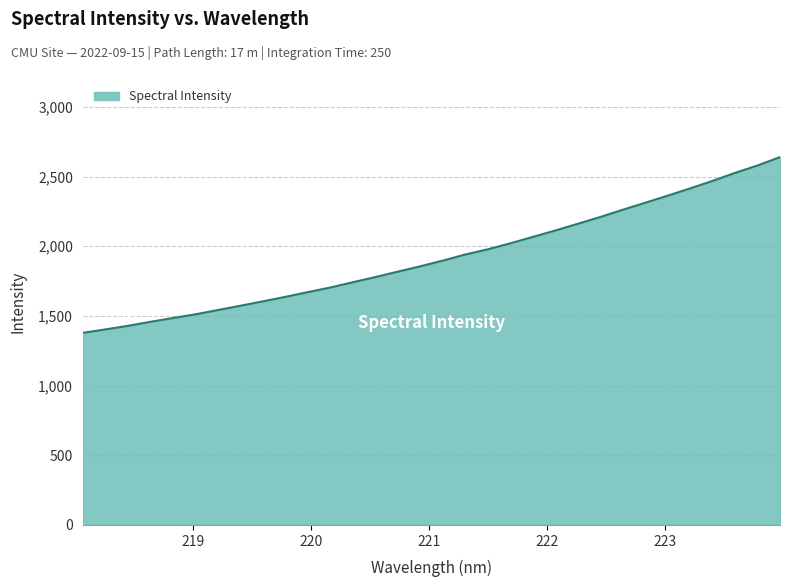

What is the minimum value shown in the chart?

1378.5